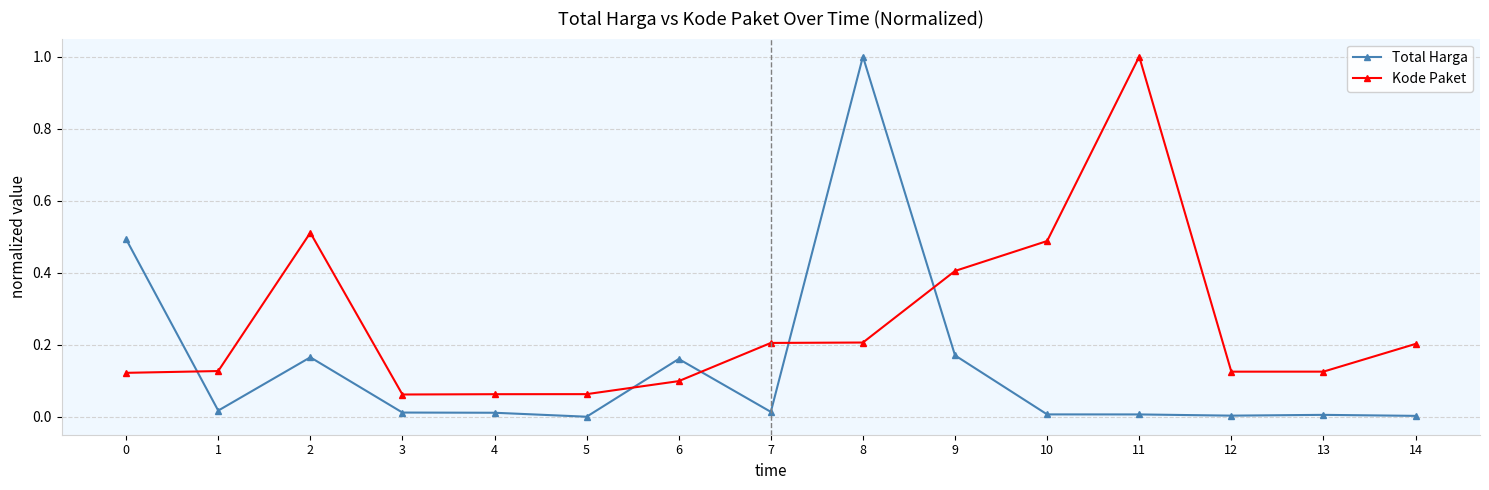

What is the total value across all series at 11?

1.0